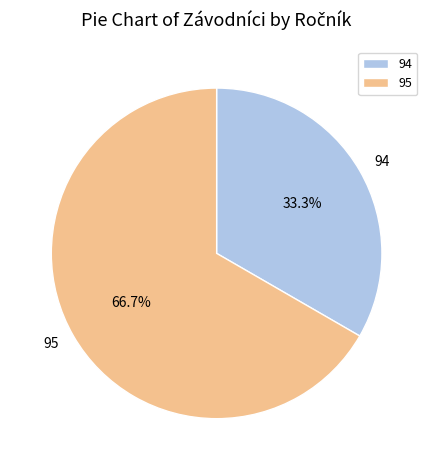

To the nearest percent, what is the average slice percentage?

50%